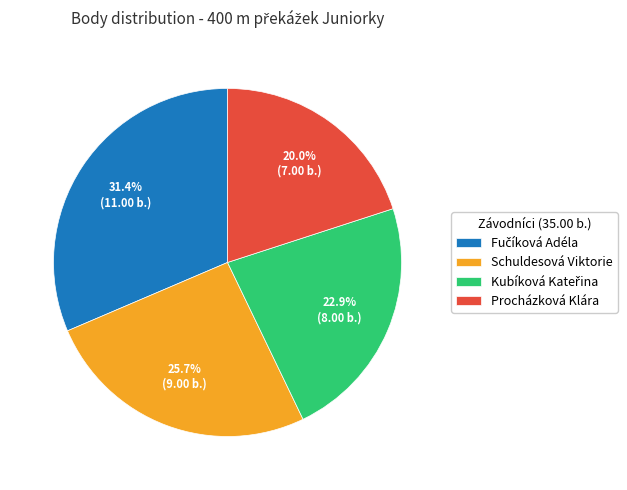

Is it true that Procházková Klára is 9% of the pie?

False